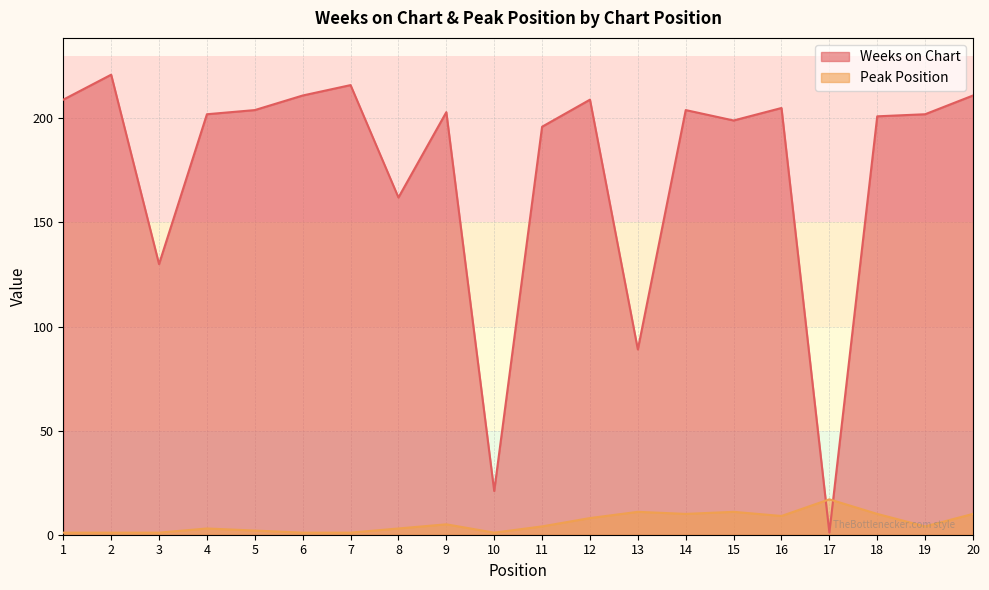

What is the value of the Weeks on Chart point at the 4th from the left?

202